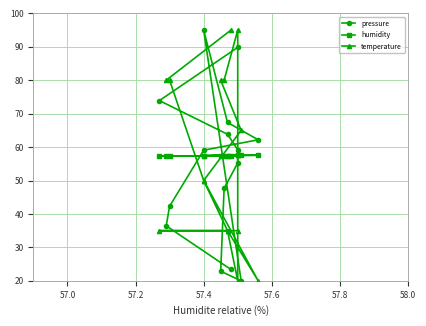

True or false: temperature has a value of 107.1 at 12.

False